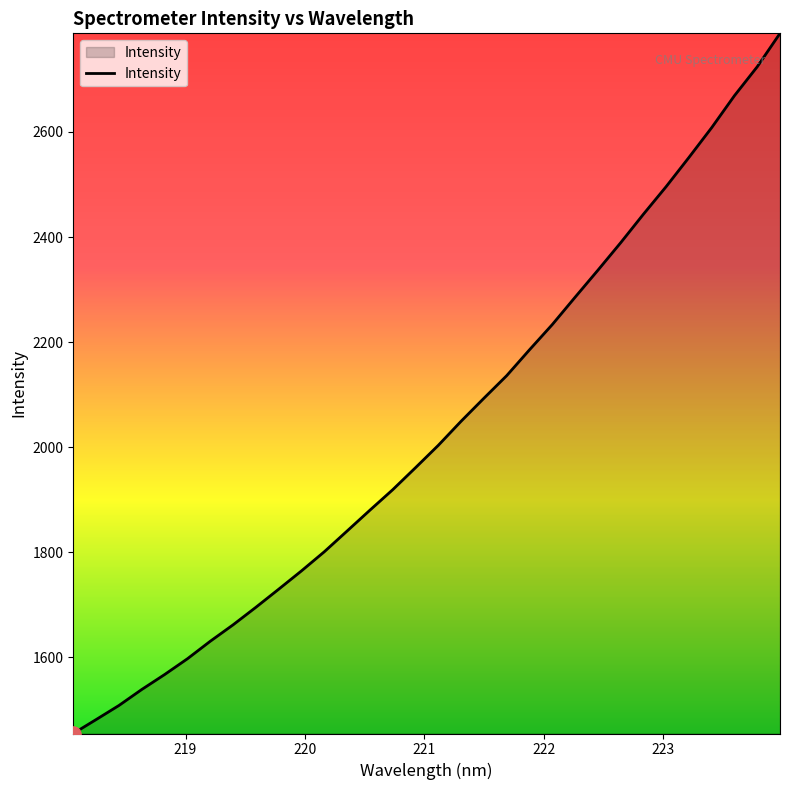

What is the difference between the maximum and minimum values?

1332.8